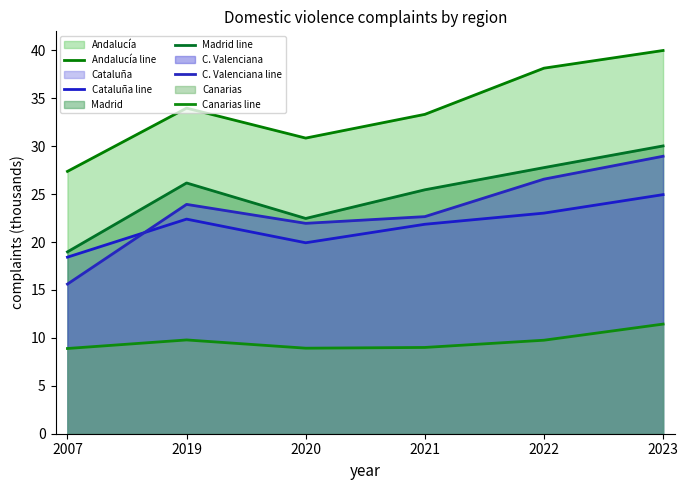

At which category does the chart reach its minimum across all series?

2007